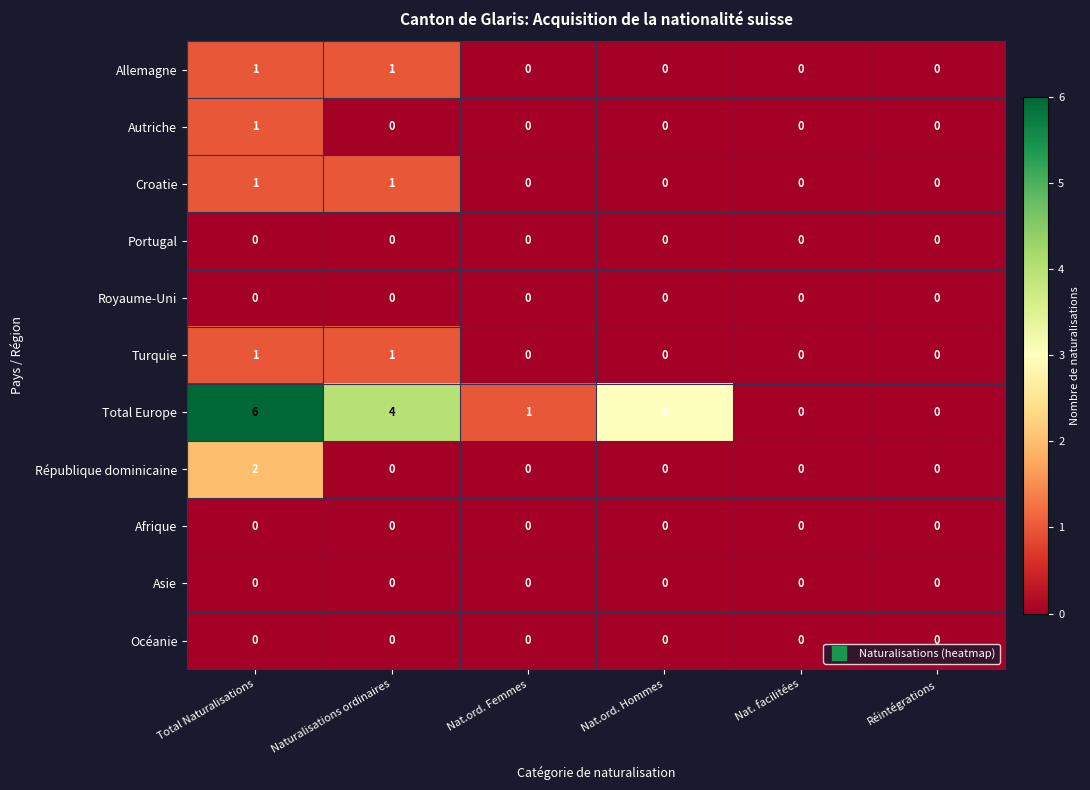

Which series has the largest total across all categories?

Total Europe